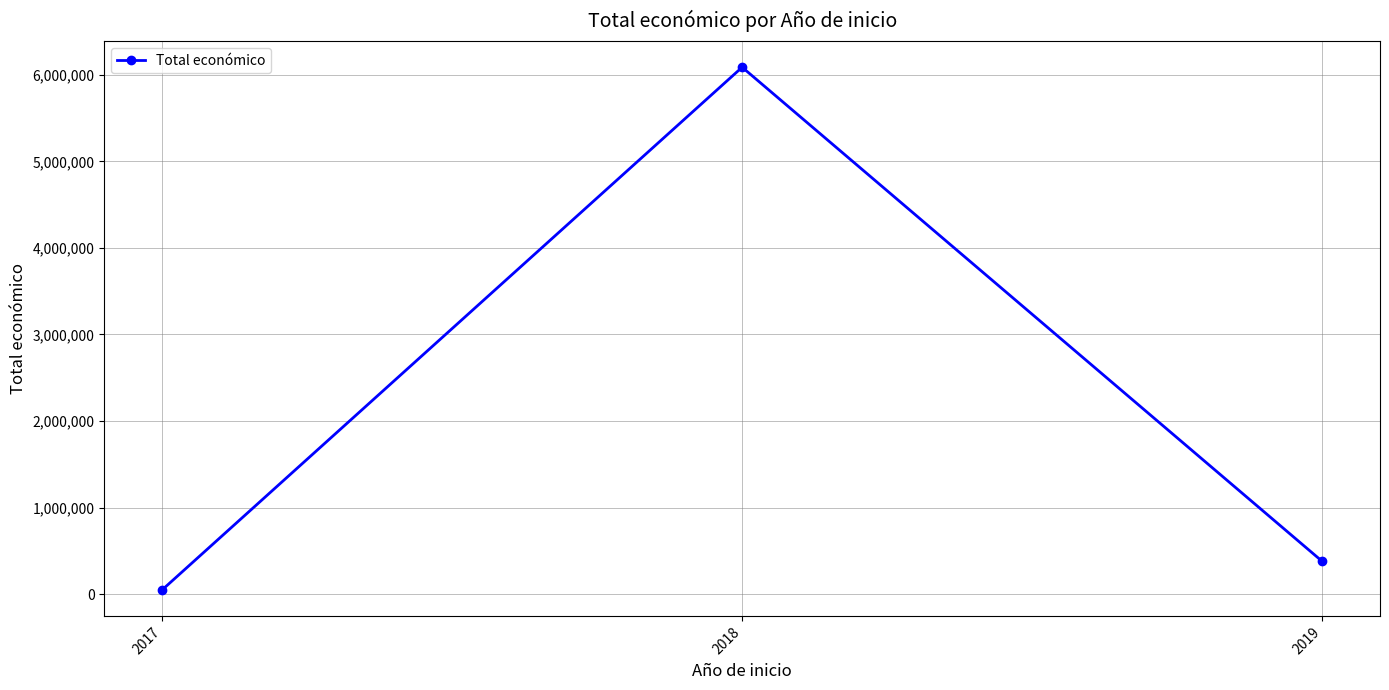

The value at 2018 is 6087901. True or false?

True